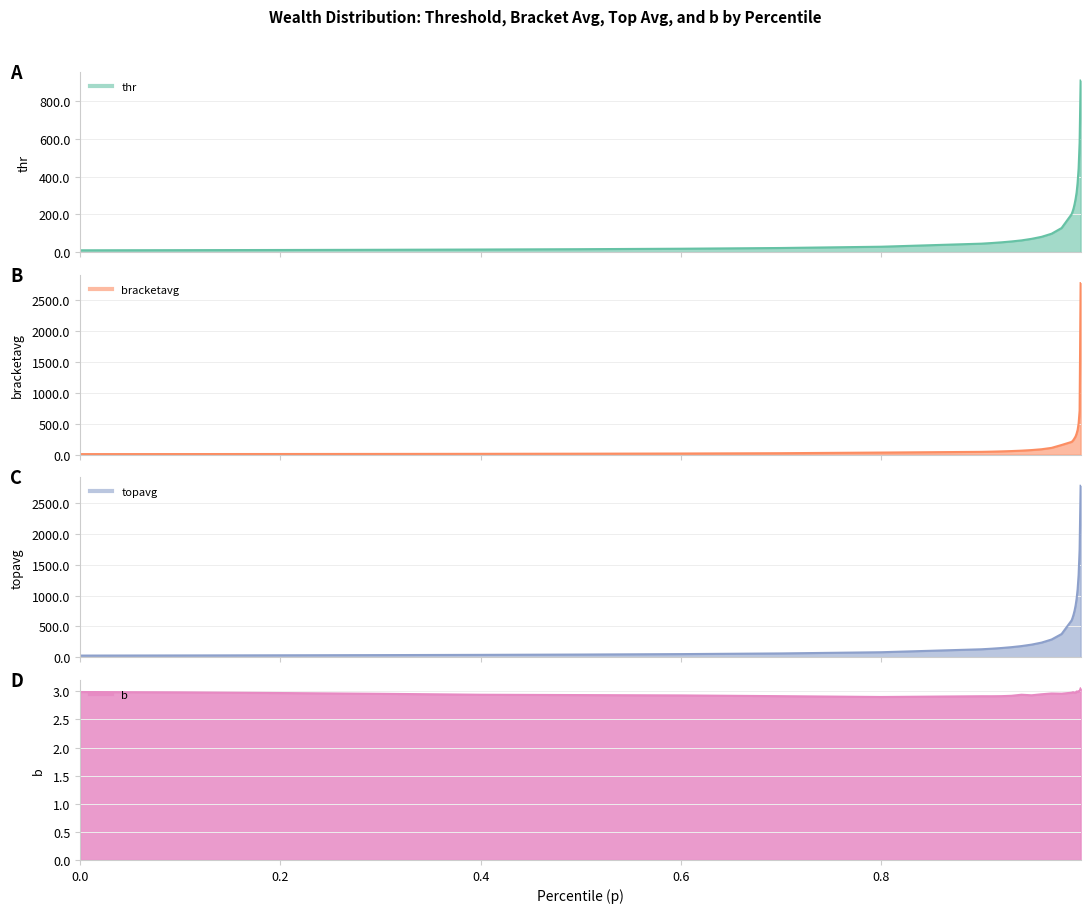

What is the difference between the maximum and minimum values in the b series?

0.2